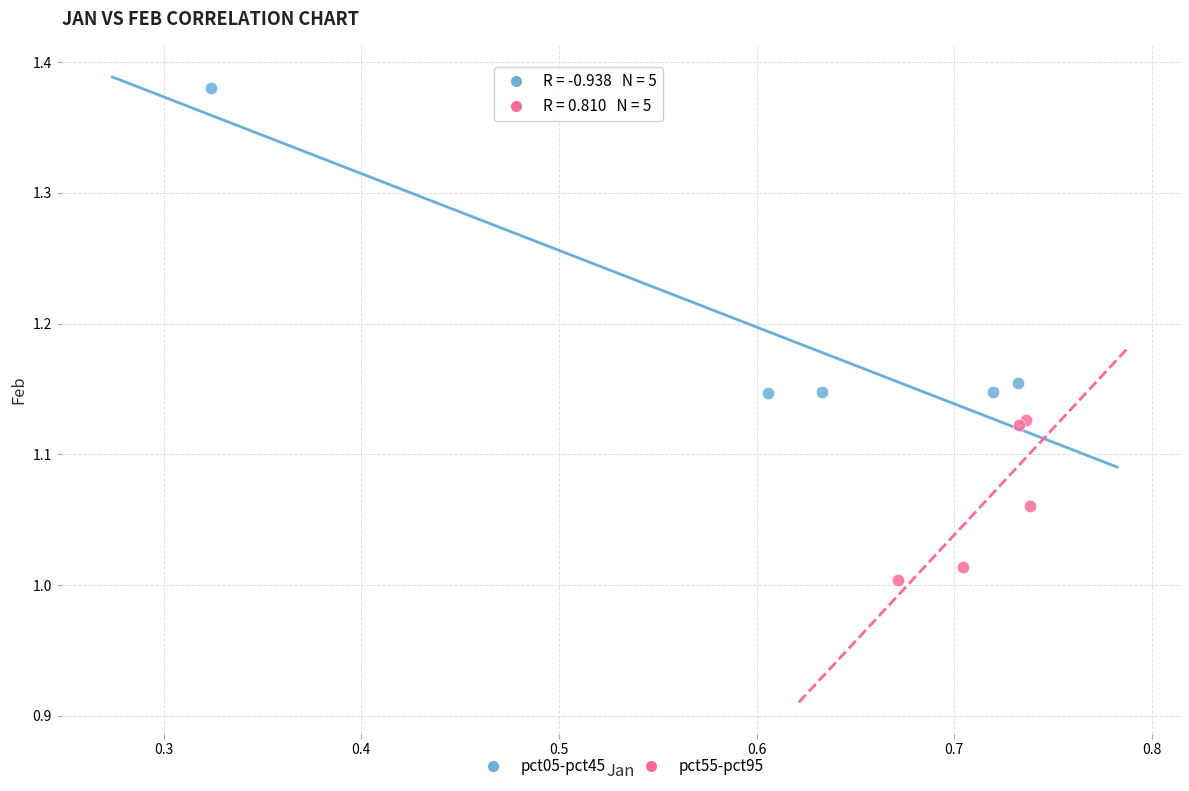

Which series contains the highest Y value?

pct05-pct45